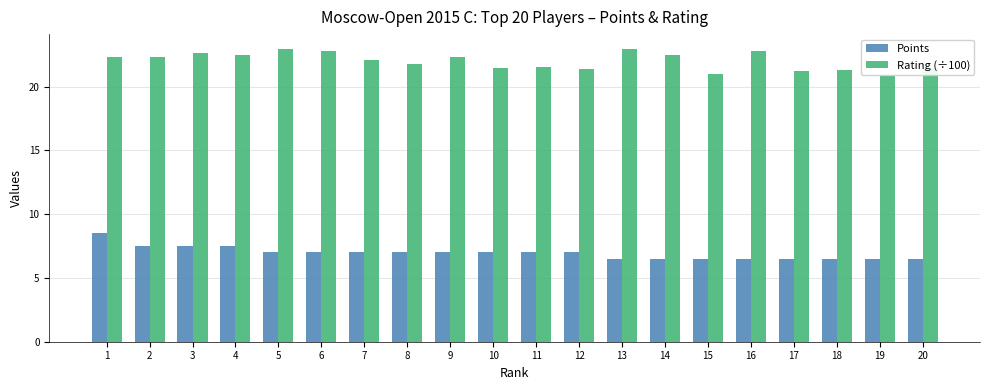

What is the total value across all series at 10?

28.5